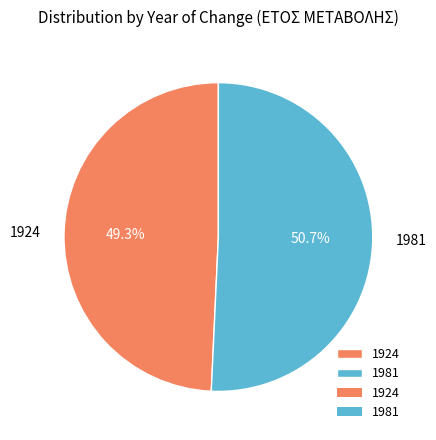

How many slices are in this pie chart?

2